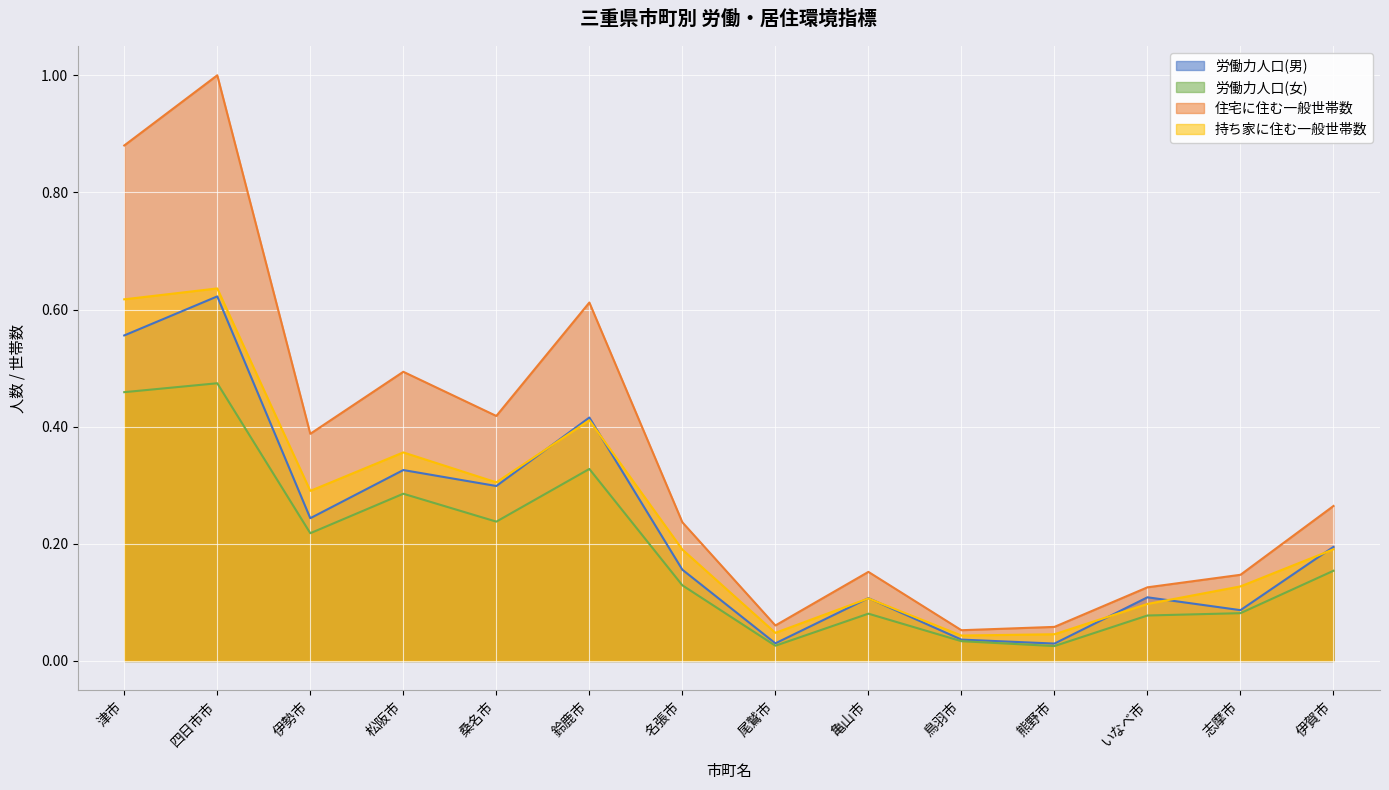

At how many categories does at least one series exceed 0?

14